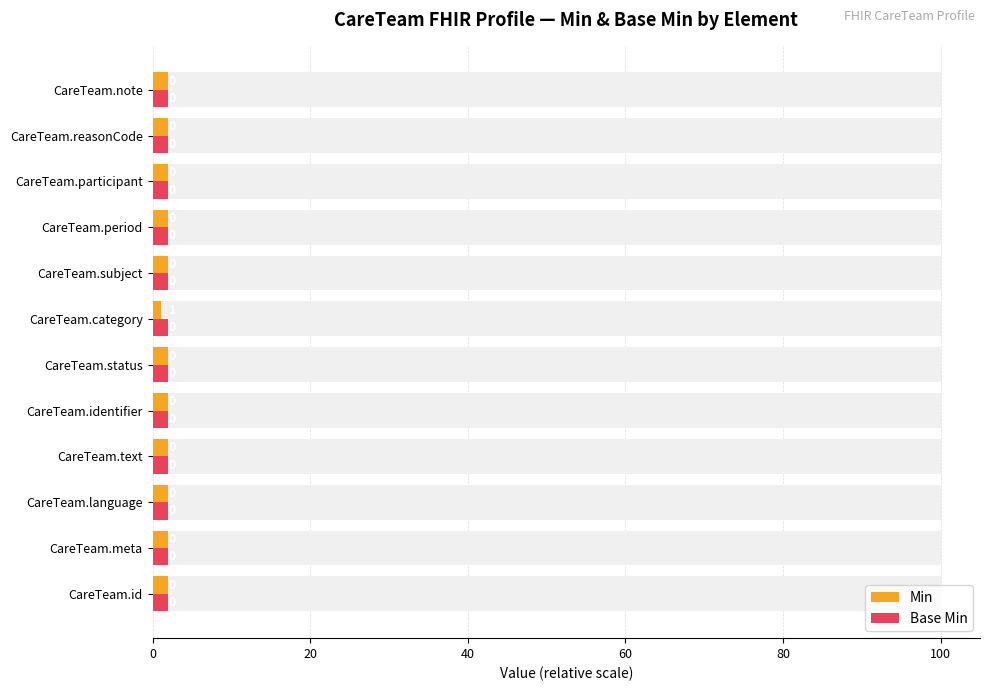

Rank the series at 20 from highest to lowest value.

Min, Base Min